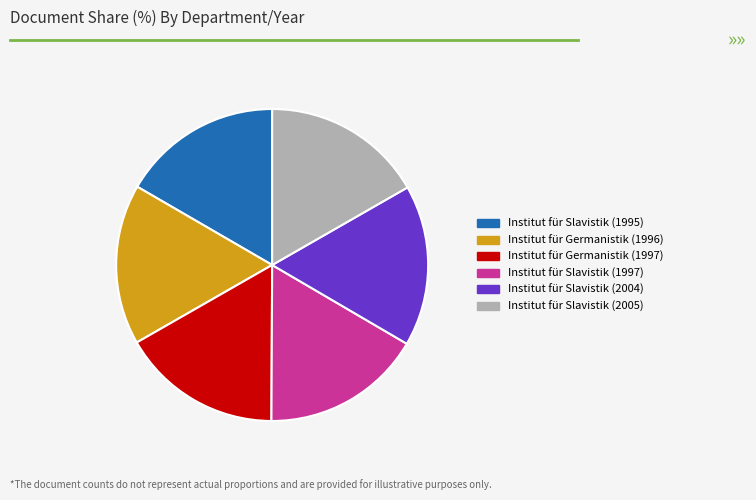

Is it true that Institut für Germanistik (1997) is 17% of the pie?

True